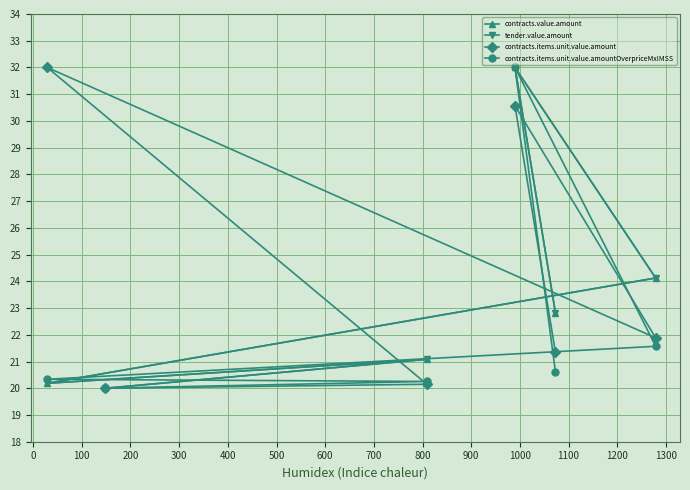

Which series has the largest total across all categories?

contracts.items.unit.value.amount